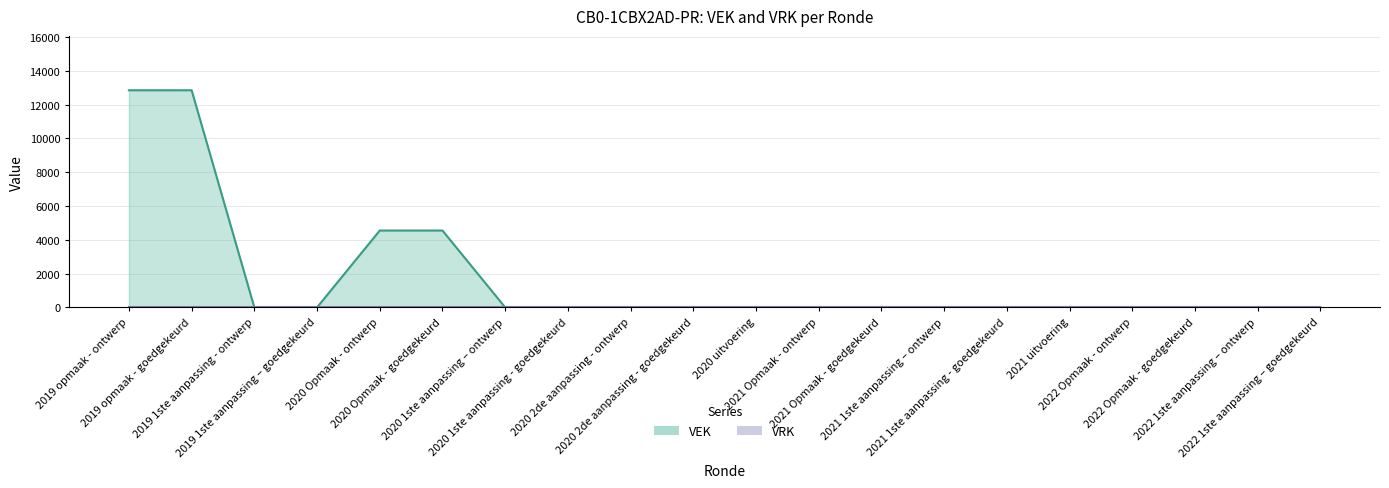

At which category does the chart reach its minimum across all series?

2019 1ste aanpassing - ontwerp